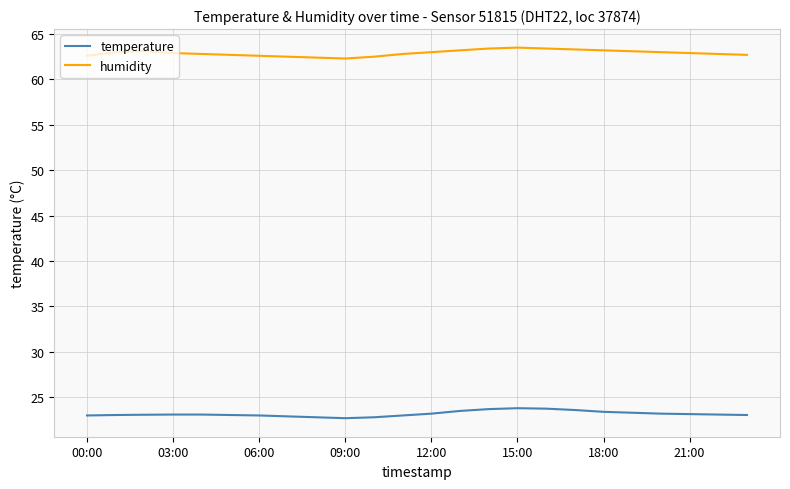

List the series in order of their overall mean, lowest first.

temperature, humidity